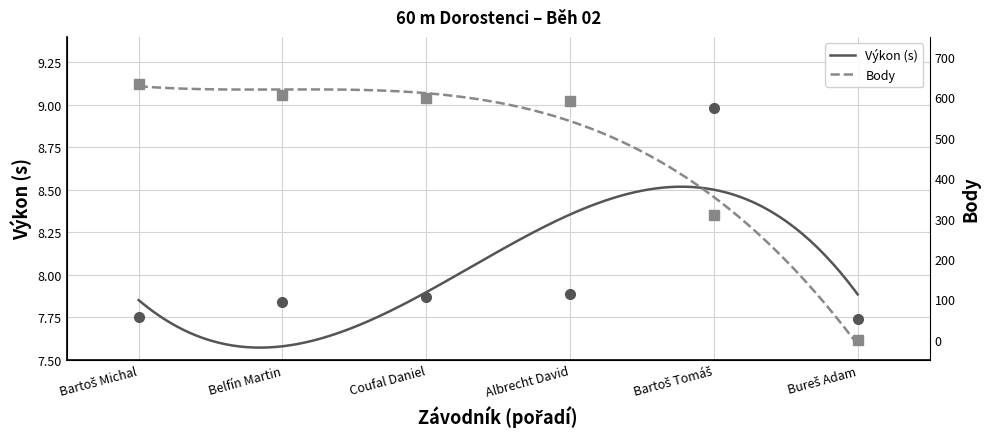

Is this an area chart (filled region under the line)?

No